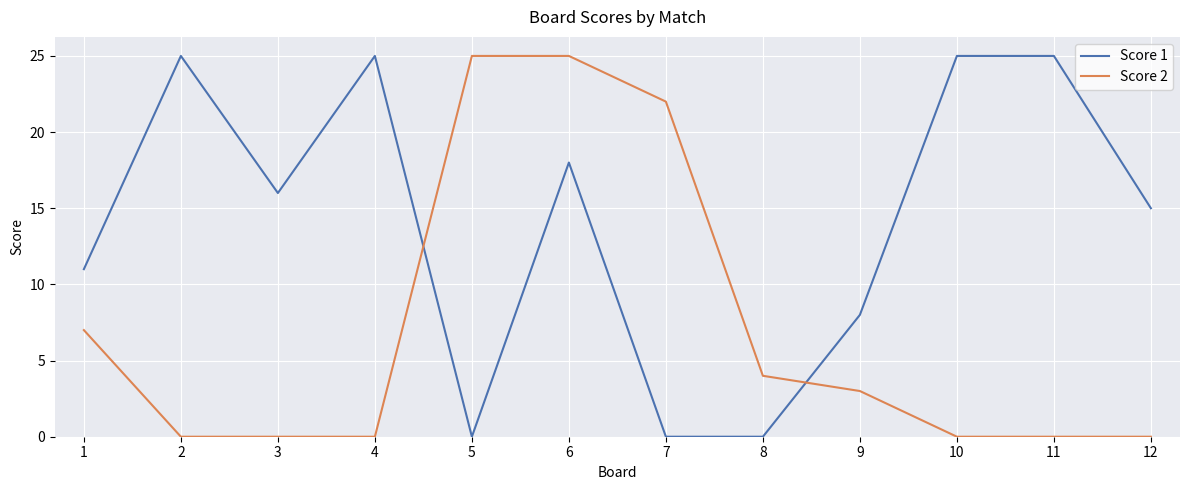

Reading left to right, transcribe all the data shown in this chart.

Score 1: 11	25	16	25	0	18	0	0	8	25	25	15
Score 2: 7	0	0	0	25	25	22	4	3	0	0	0